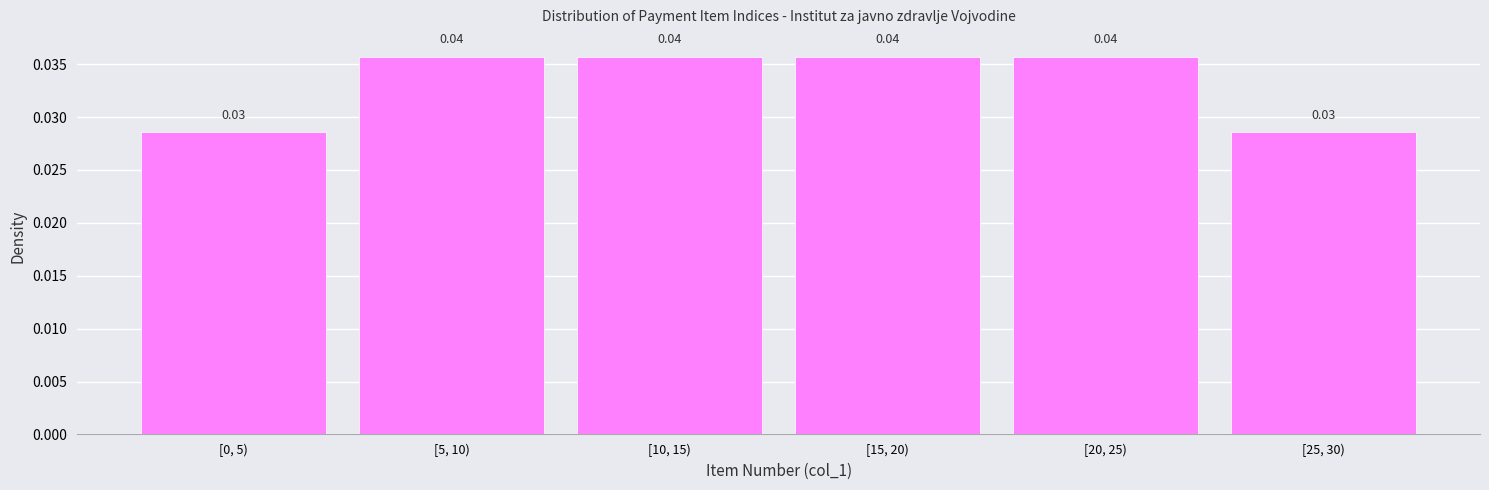

Between [0, 5) and [5, 10), which is larger?

[5, 10)